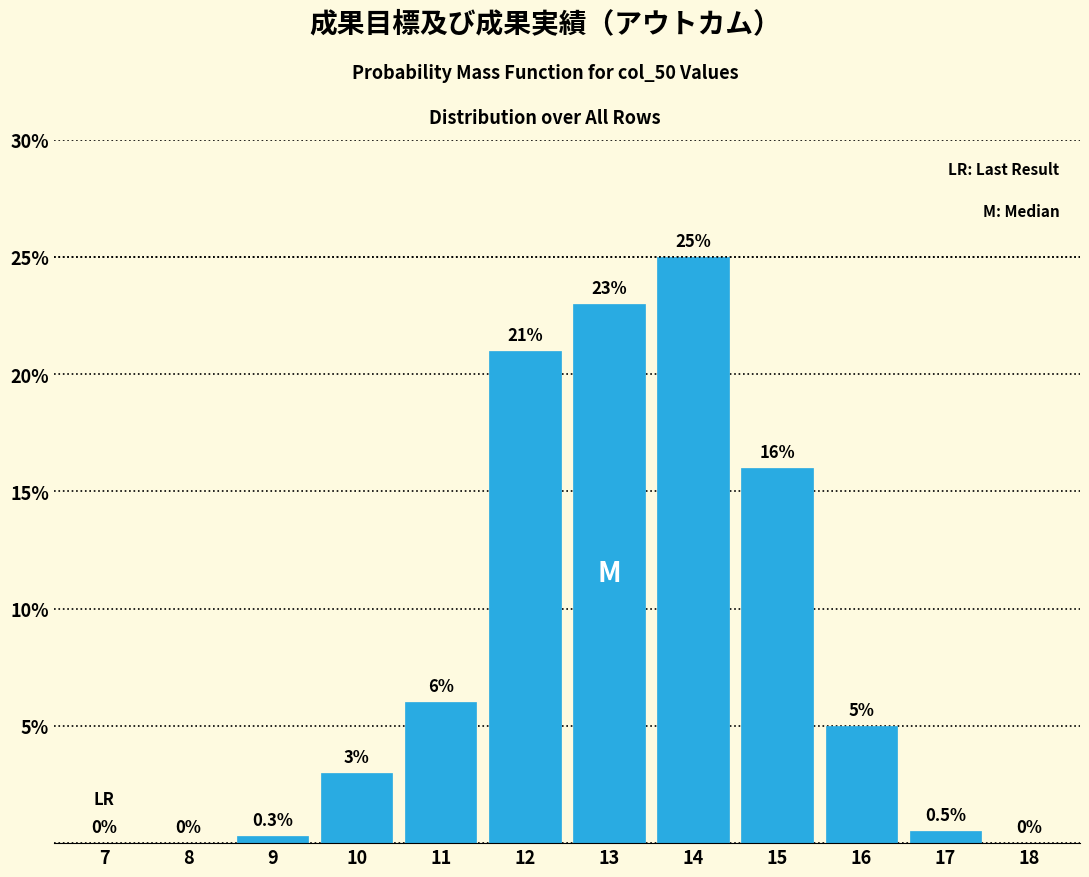

Reading left to right, transcribe all the data shown in this chart.

7=0.0	8=0.0	9=0.3	10=3.0	11=6.0	12=21.0	13=23.0	14=25.0	15=16.0	16=5.0	17=0.5	18=0.0